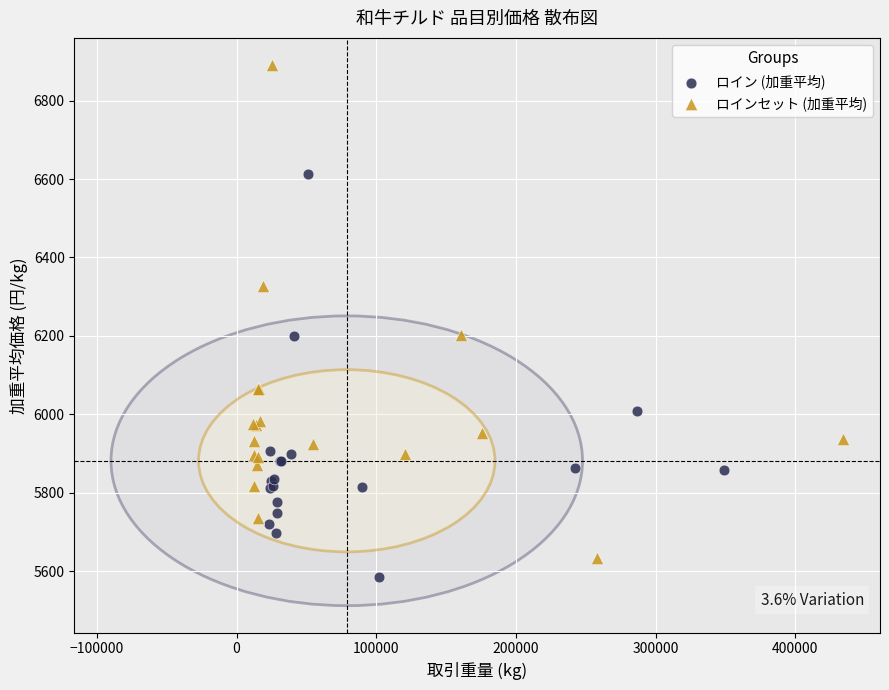

Which series reaches the maximum Y coordinate?

ロインセット (加重平均)